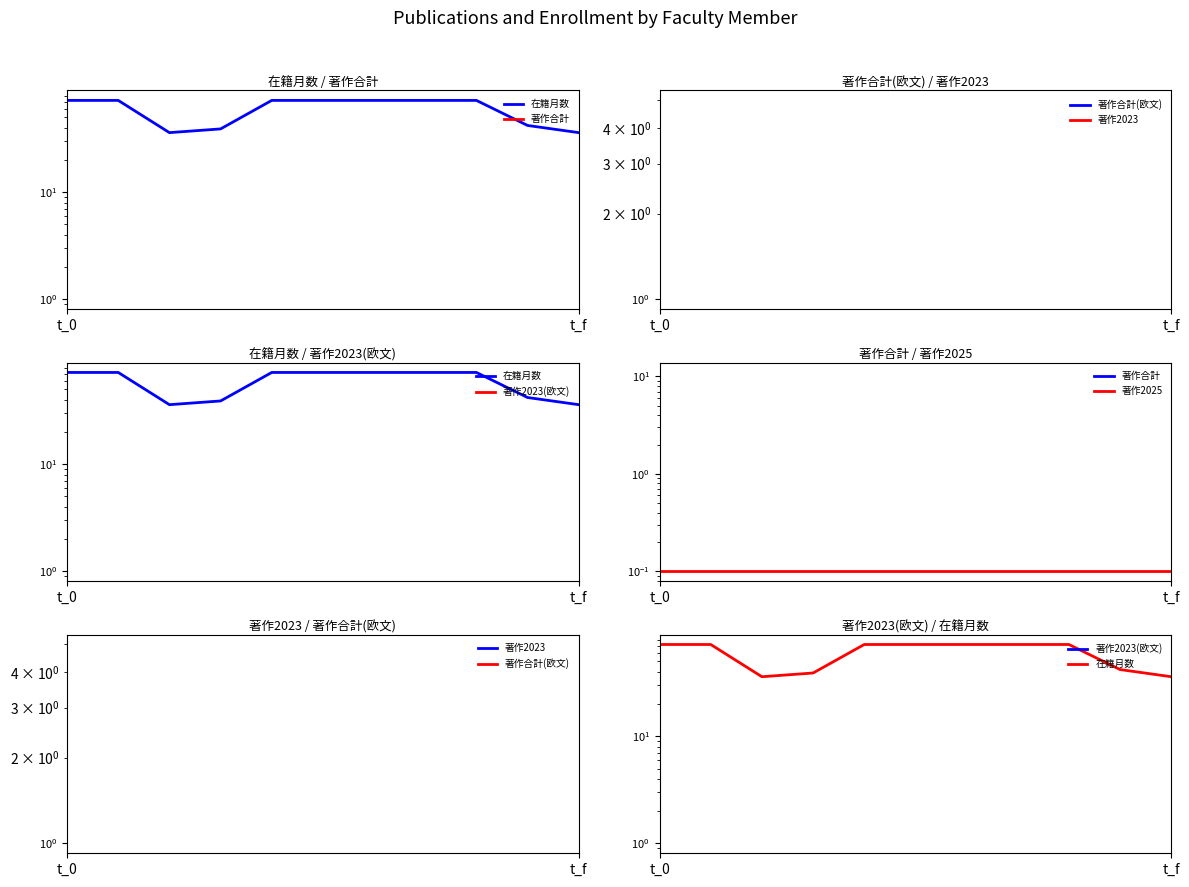

Is this an area chart (filled region under the line)?

No